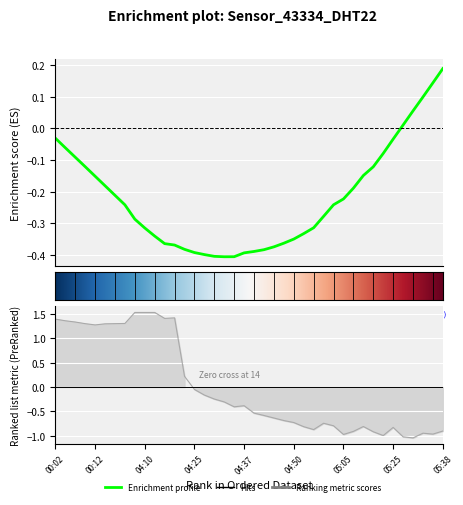

Rank the categories by value from lowest to highest.

05:30, 05:28, 05:20, 05:05, 05:35, 05:33, 05:18, 05:07, 05:38, 04:57, 05:25, 04:55, 05:15, 05:02, 05:00, 04:50, 04:48, 04:45, 04:43, 04:40, 04:35, 04:37, 04:32, 04:30, 04:27, 04:25, 04:22, 00:12, 00:14, 00:09, 00:17, 00:19, 00:07, 00:04, 00:02, 04:15, 04:17, 04:02, 04:10, 04:12